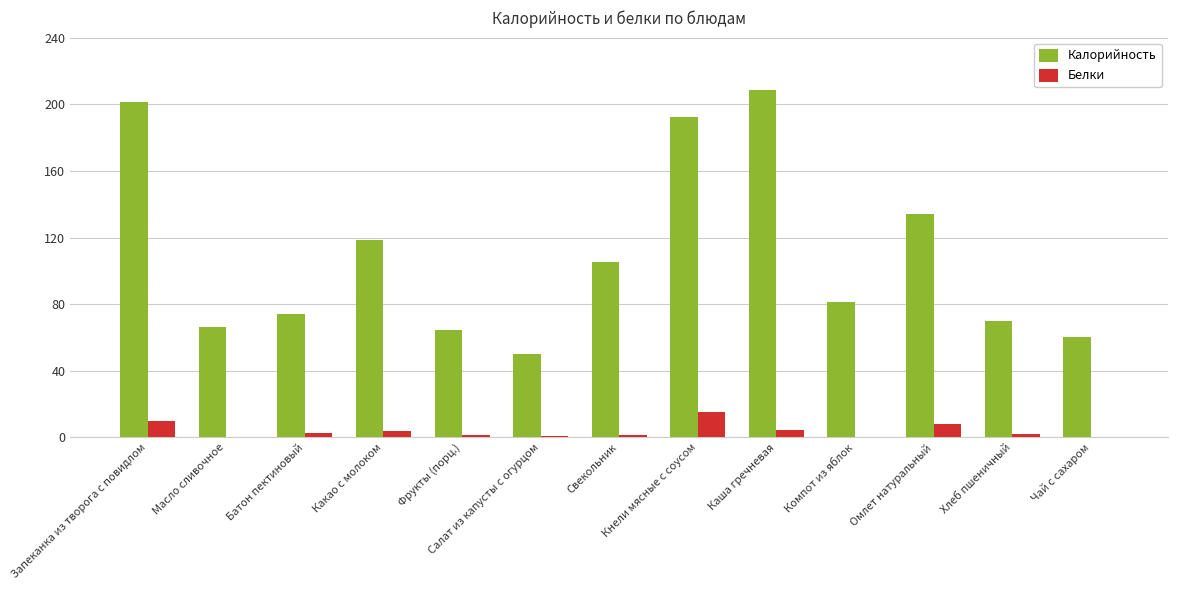

What is the difference between the Белки values at Запеканка из творога с повидлом and Свекольник?

8.2